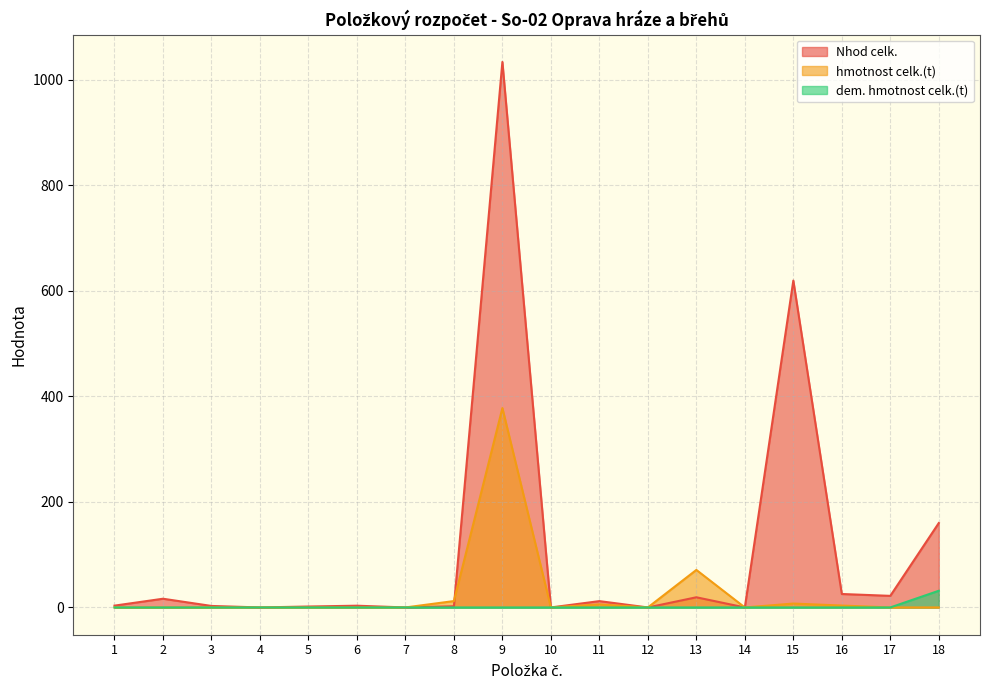

At which category is the sum across all series the highest?

9